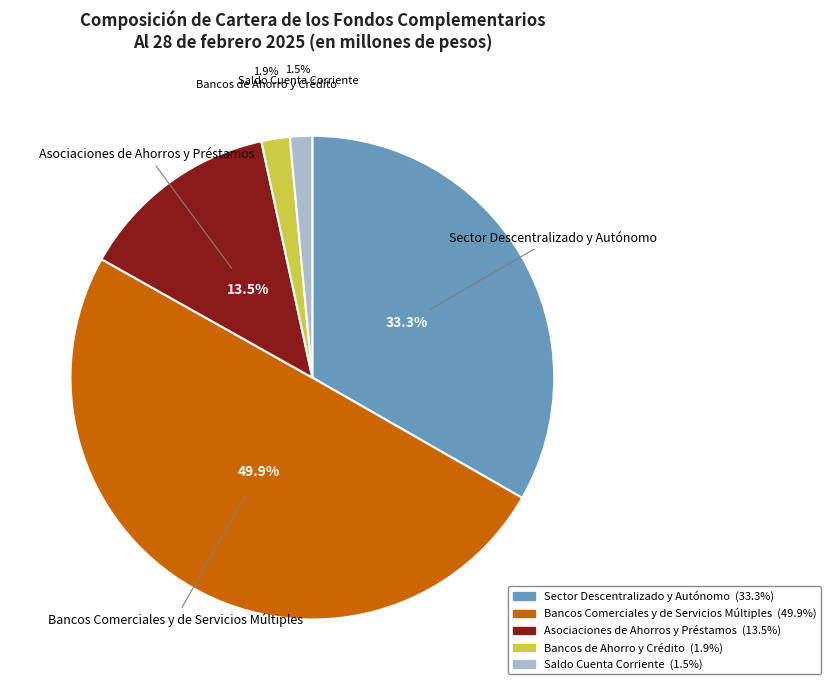

What percentage is the Sector Descentralizado y Autónomo slice, to the nearest percent?

33%